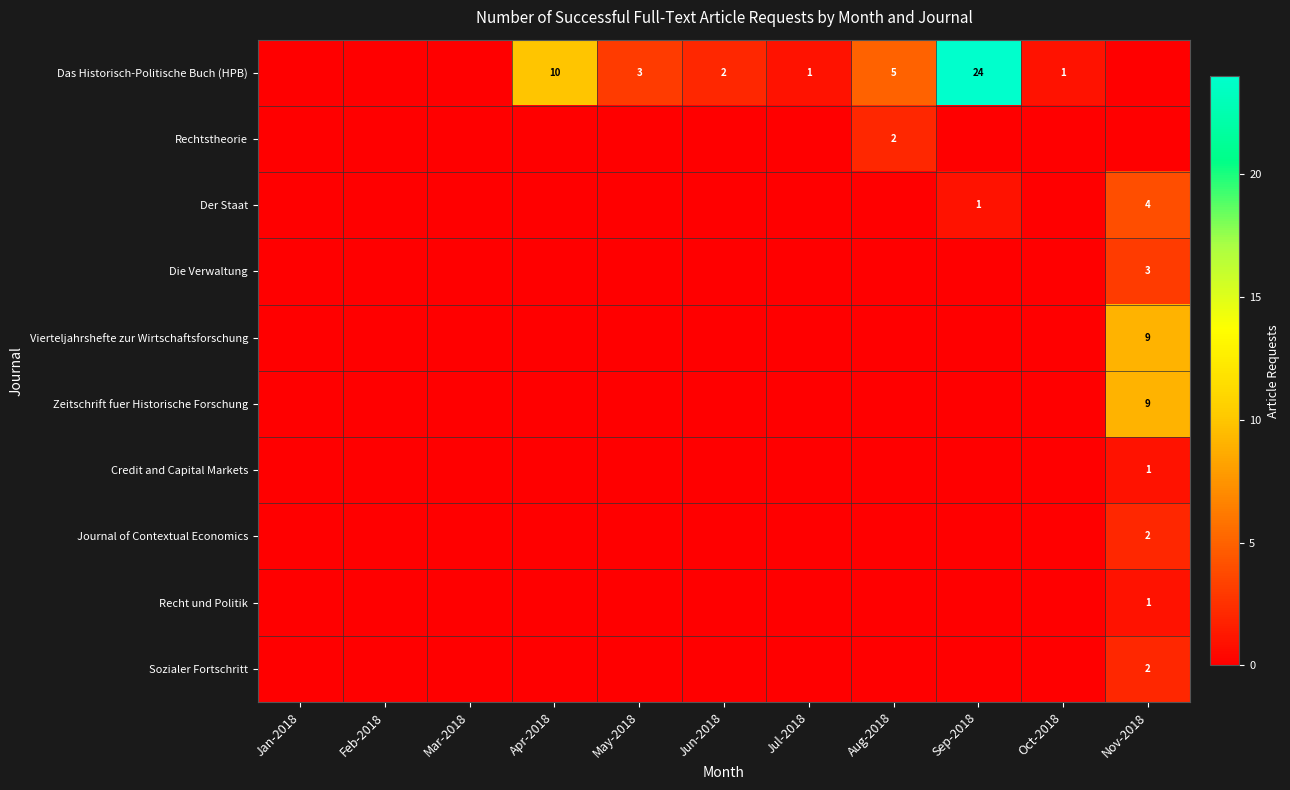

The Das Historisch-Politische Buch (HPB) series shows 24 at Sep-2018. True or false?

True